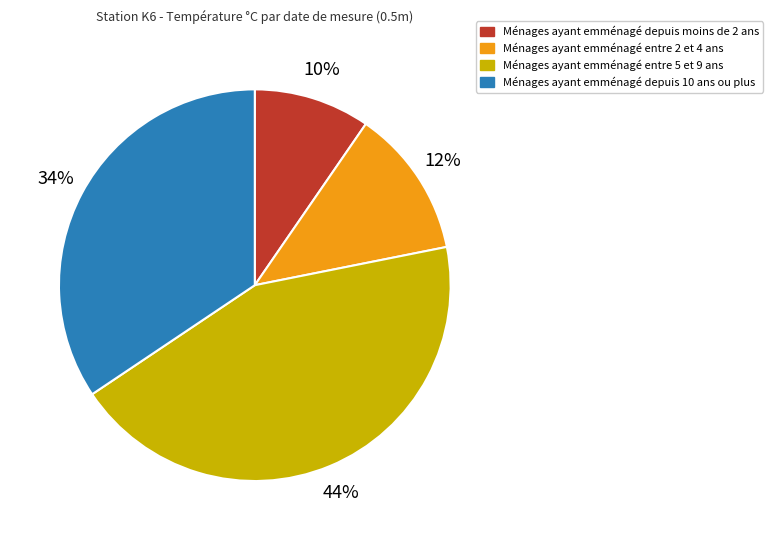

To the nearest percent, what is the difference between the largest and smallest slice percentages?

34%